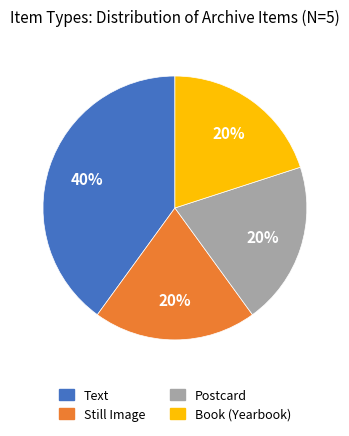

How many segments does this pie chart have?

4